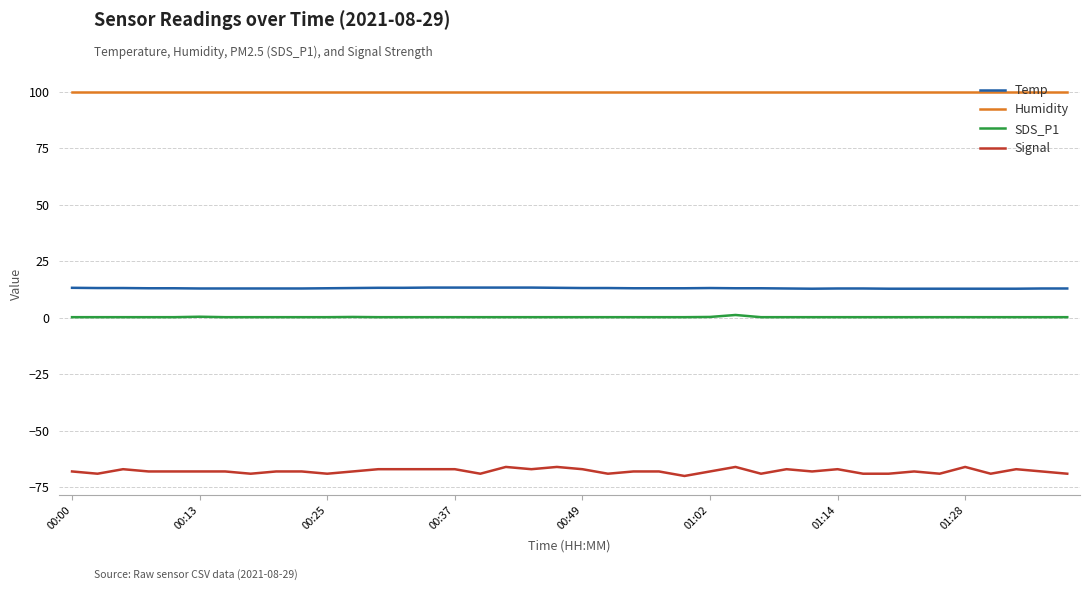

Count the Temp values in the range 13 to 14.

33